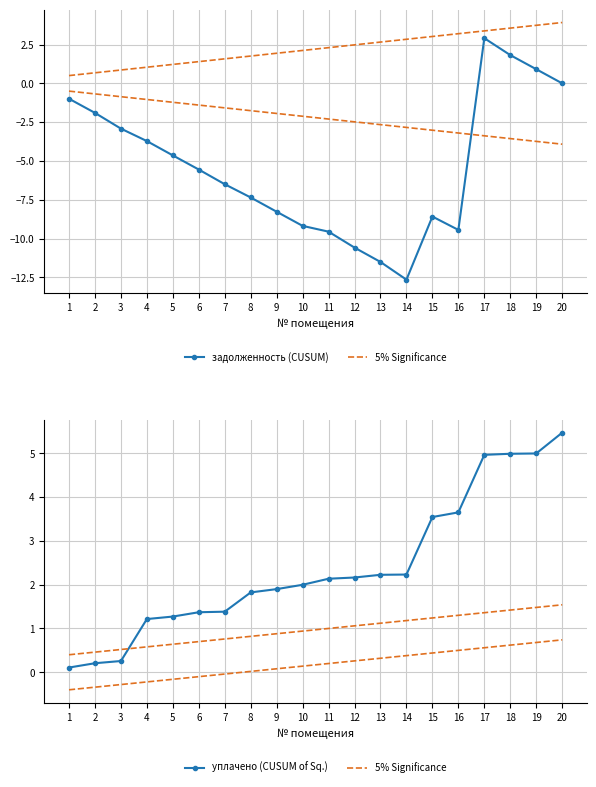

True or false: задолженность (CUSUM) has a value of -12.7 at 14.

True